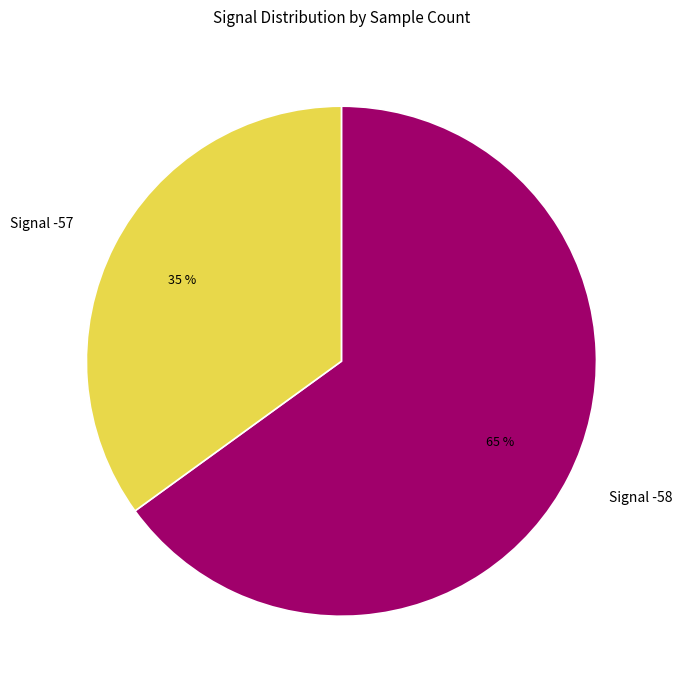

Between Signal -57 and Signal -58, which is larger?

Signal -58